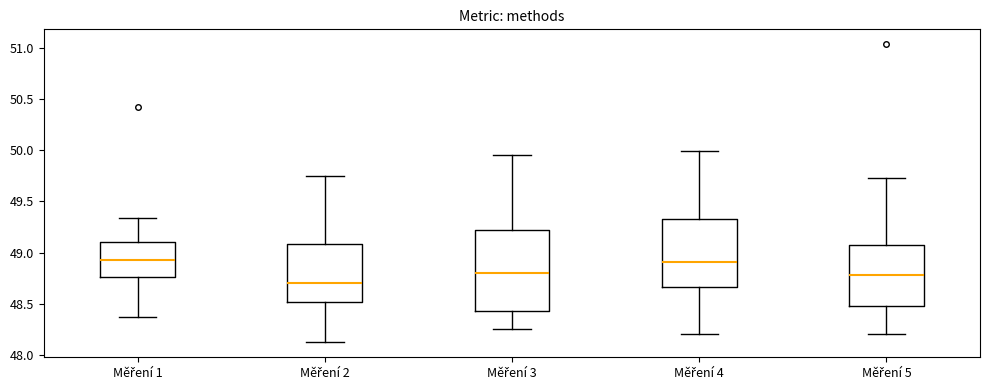

Reading left to right, read every box against the y-axis: the position of its median line, the range the box covers, and the ends of its whiskers. The values are not printed on the chart, so give them approximately, as read against the axis.

Měření 1: median 48.95, box 48.75 to 49.10, whiskers 48.35 to 49.35
Měření 2: median 48.70, box 48.50 to 49.10, whiskers 48.10 to 49.75
Měření 3: median 48.80, box 48.45 to 49.20, whiskers 48.25 to 49.95
Měření 4: median 48.90, box 48.65 to 49.35, whiskers 48.20 to 50.00
Měření 5: median 48.80, box 48.50 to 49.05, whiskers 48.20 to 49.75